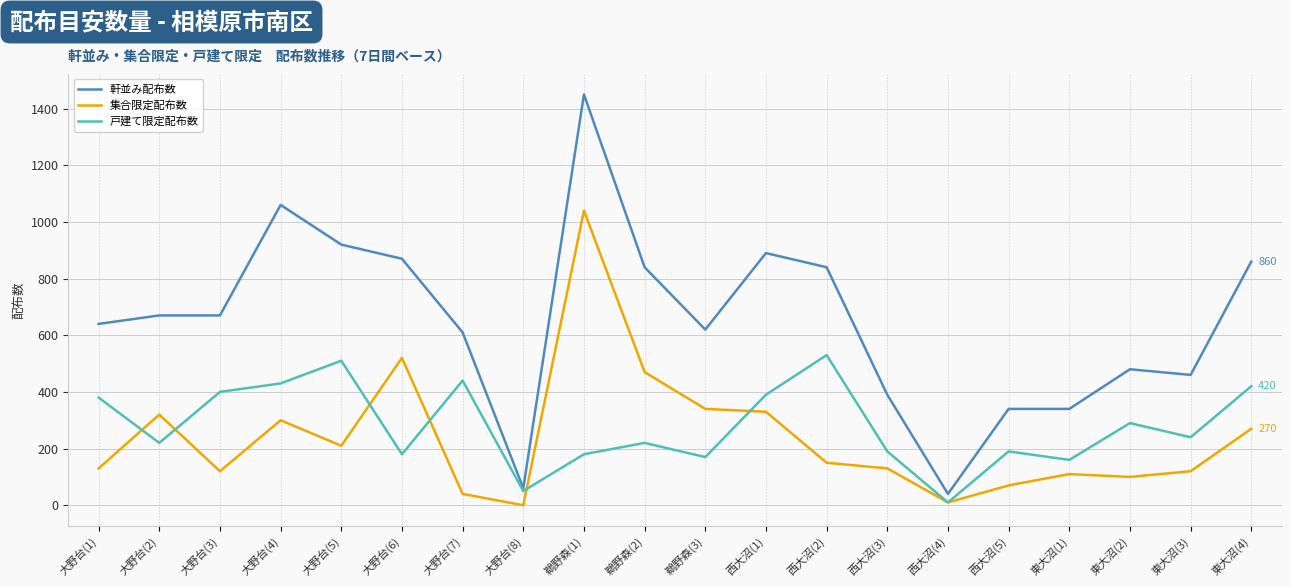

At which category is the sum across all series the highest?

鵜野森(1)